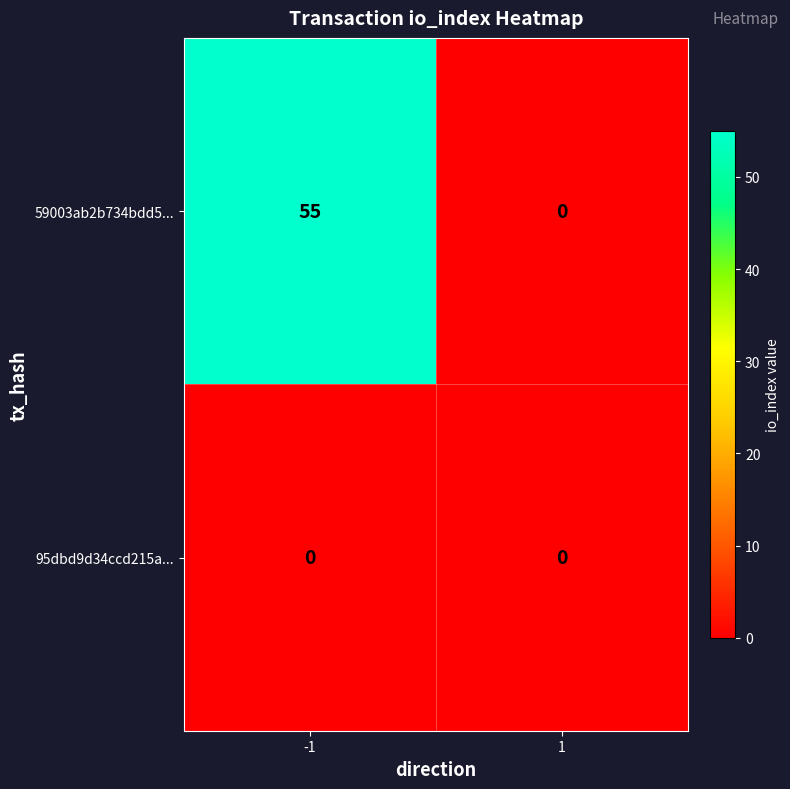

The 59003ab2b734bdd5... series shows 33 at -1. True or false?

False